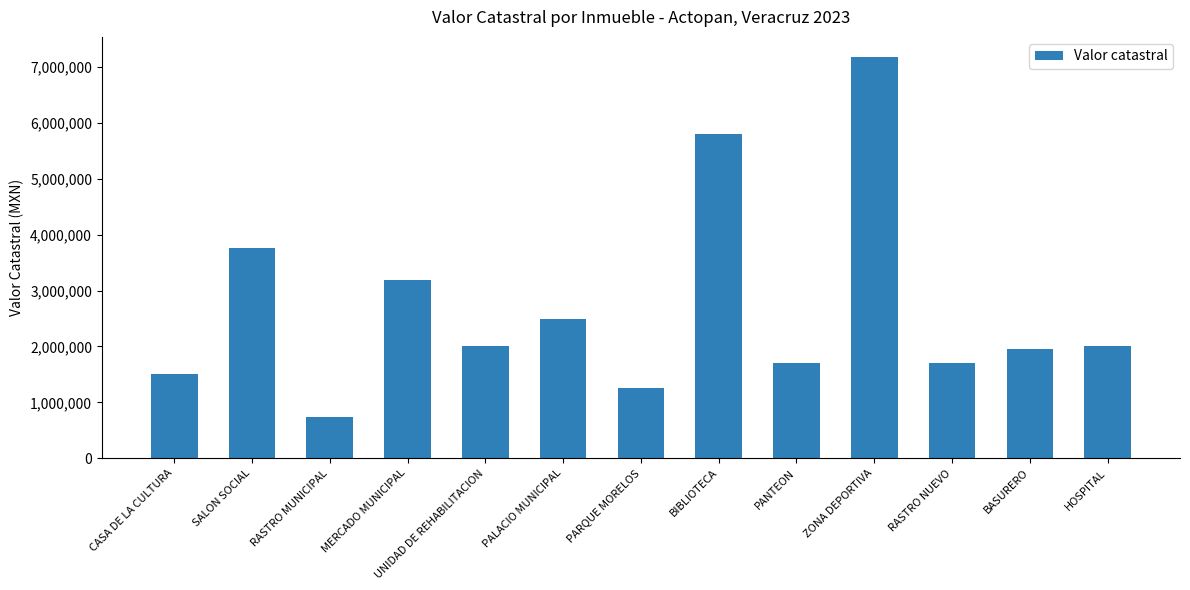

How many distinct data groups are displayed?

1